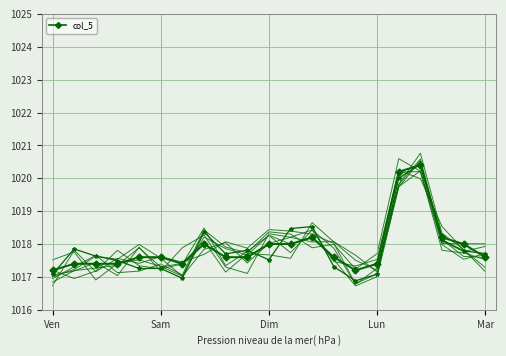

Is it true that the value at Ven is 1017.1?

True